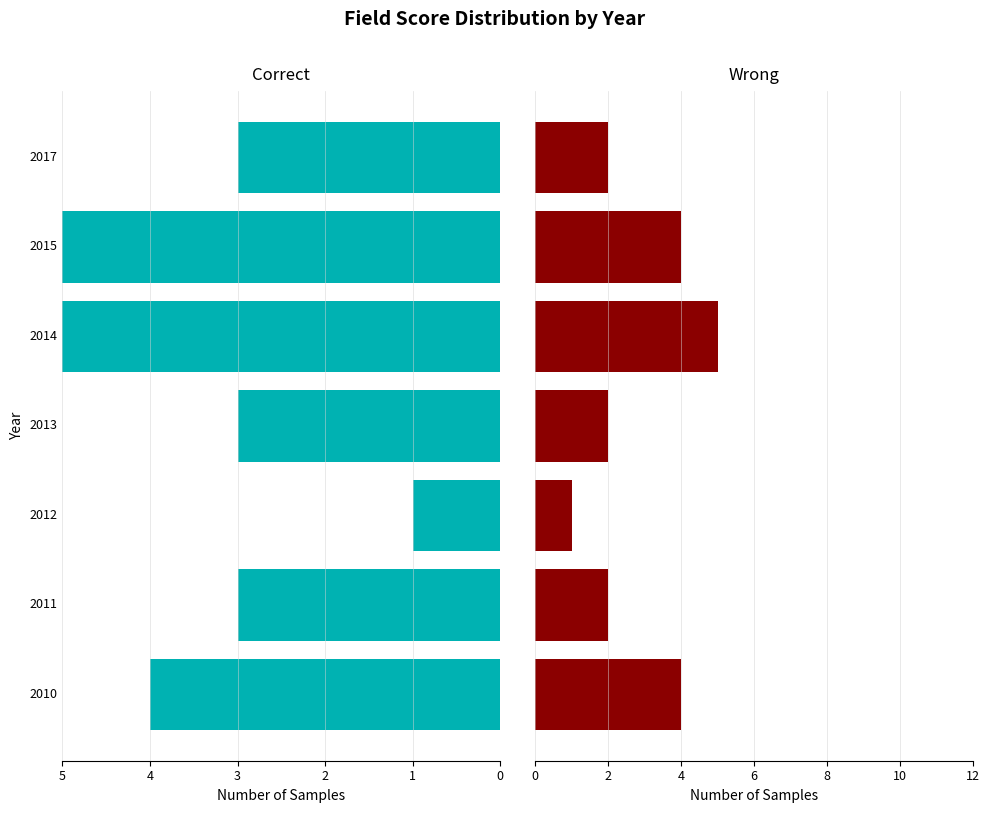

What is the difference between the highest and lowest values at 3?

1